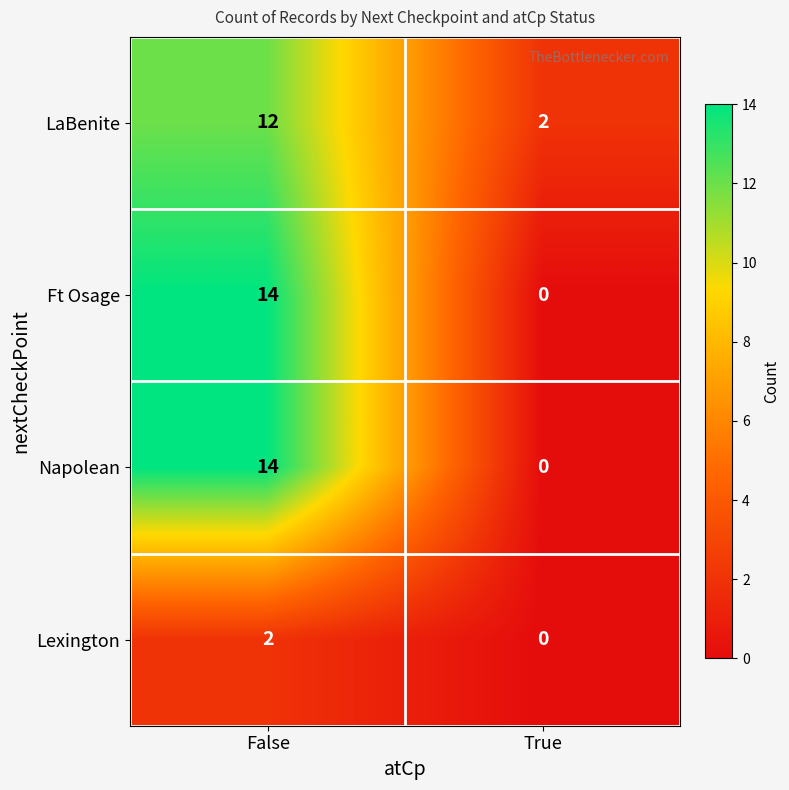

Reading left to right, list all the values displayed in this chart.

LaBenite: False=12	True=2
Ft Osage: False=14	True=0
Napolean: False=14	True=0
Lexington: False=2	True=0